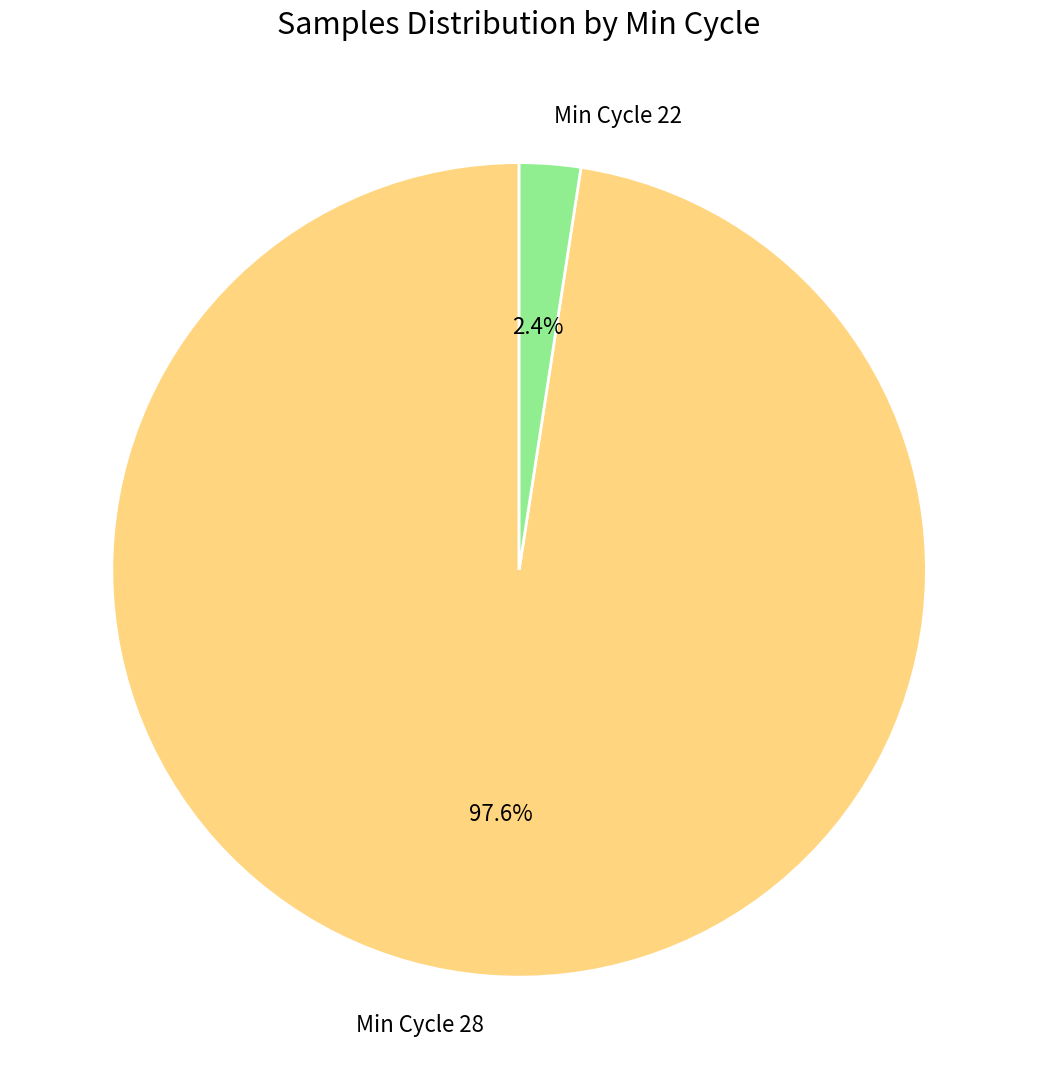

Do Min Cycle 28 and Min Cycle 22 together represent more than half of the pie?

Yes